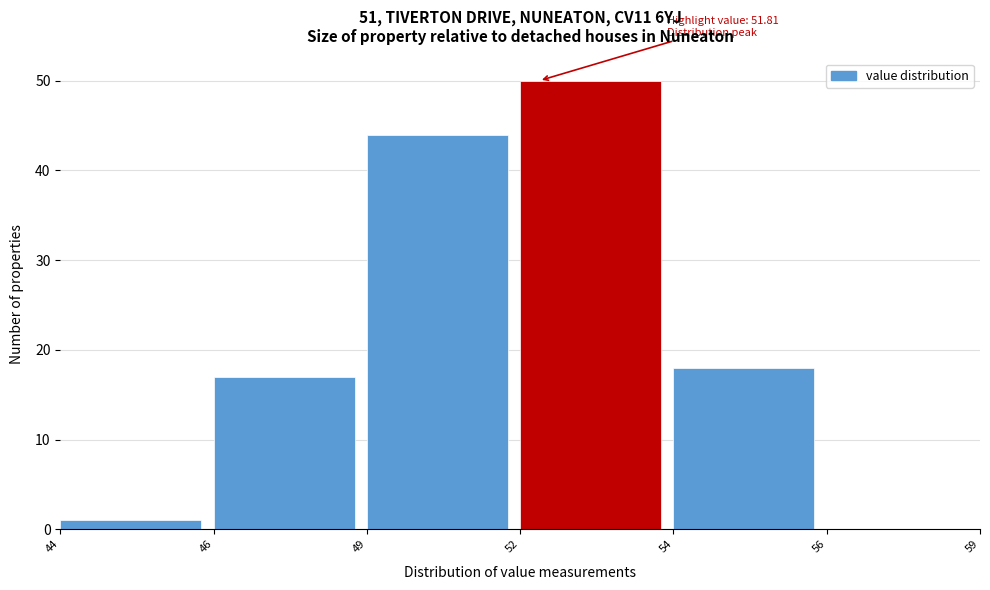

Reading left to right, extract all data points from this chart.

44=1	46=17	49=44	52=50	54=18	56=0